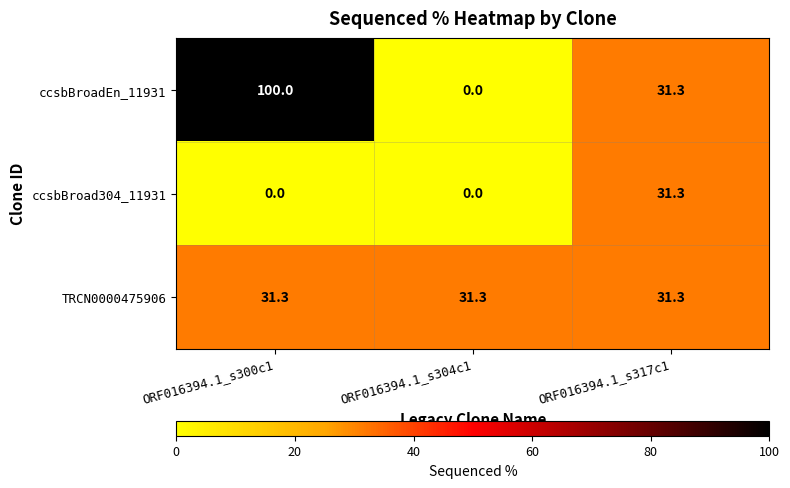

Which series has the largest total across all categories?

ccsbBroadEn_11931